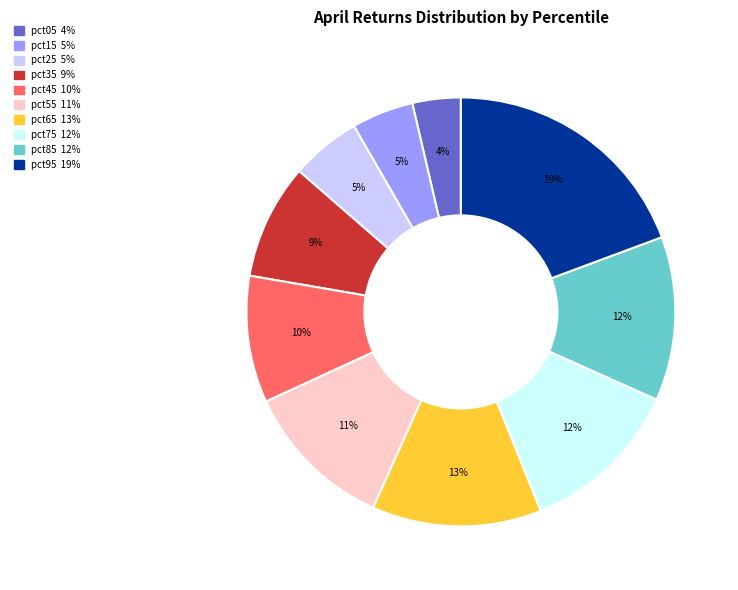

Combined, do pct35 and pct75 account for over 50%?

No